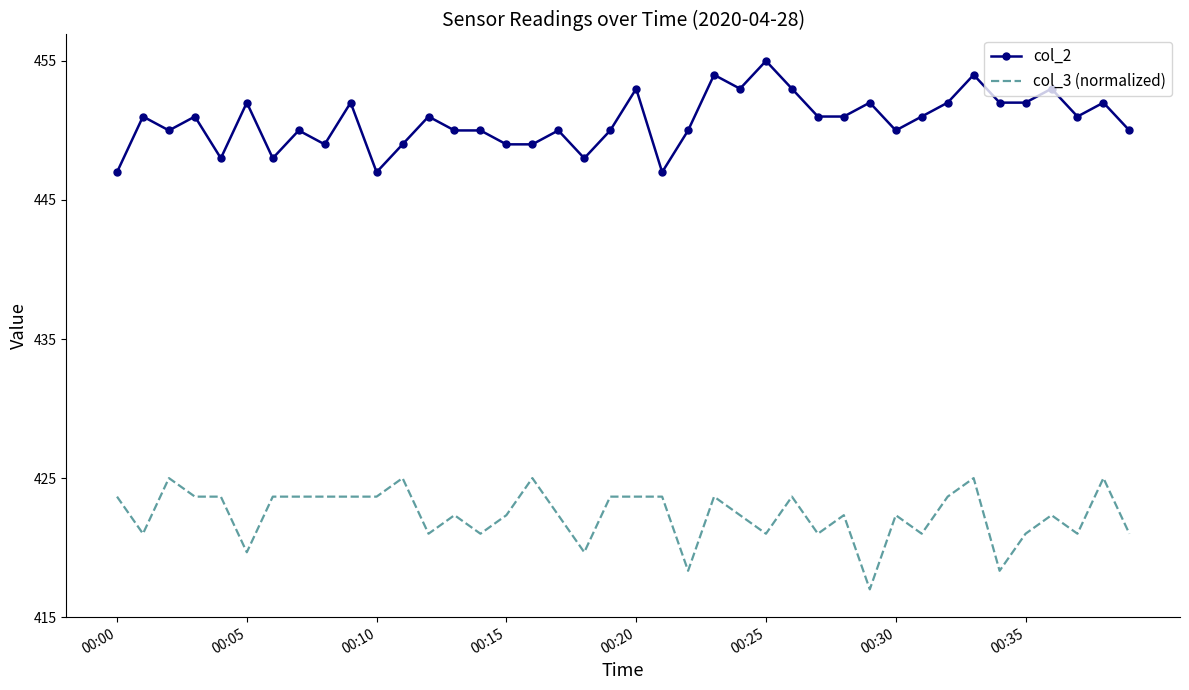

Rank the series by their maximum value, from lowest to highest.

col_3 (normalized), col_2